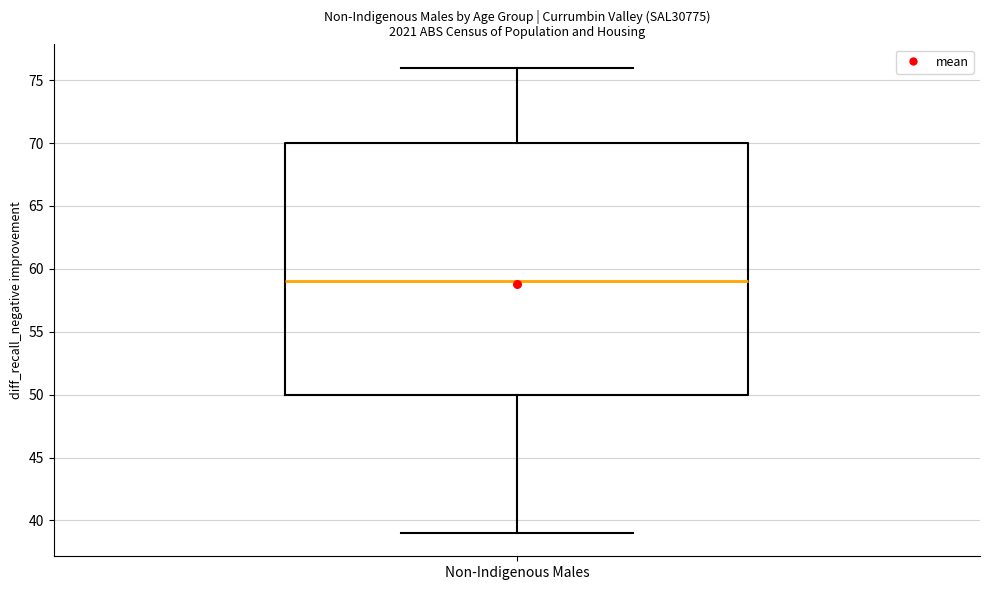

Read this box plot against the y-axis: the position of the median line, the range covered by the box, and the ends of both whiskers. The values are not printed on the chart, so give them approximately, as read against the axis.

median 59, box 50 to 70, whiskers 39 to 76